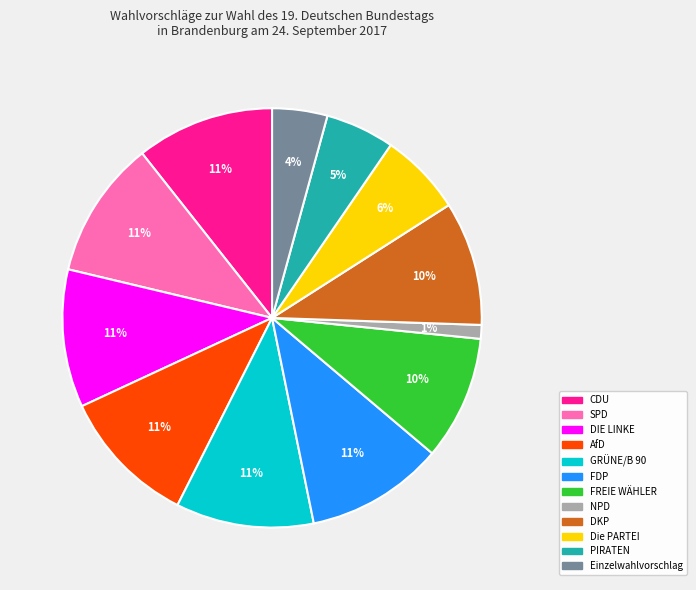

How many segments does this pie chart have?

12